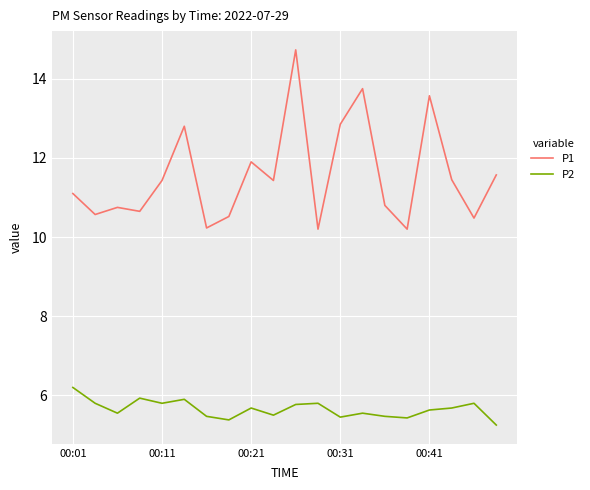

What are all the series names shown in the legend?

P1, P2